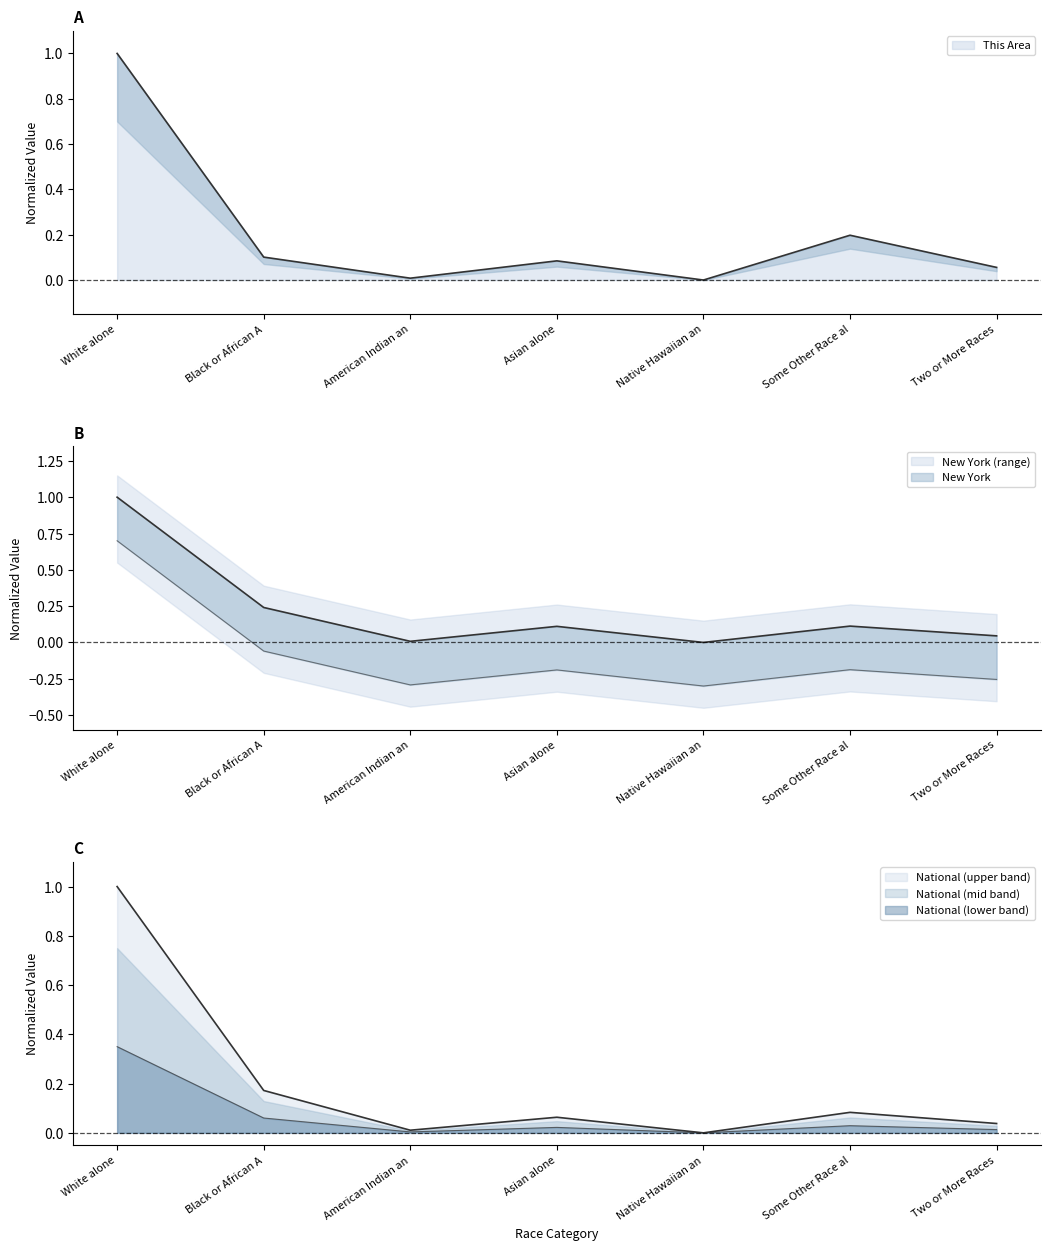

Reading left to right, extract all data points from this chart.

1.0	0.1	0.0	0.1	0.0	0.2	0.1